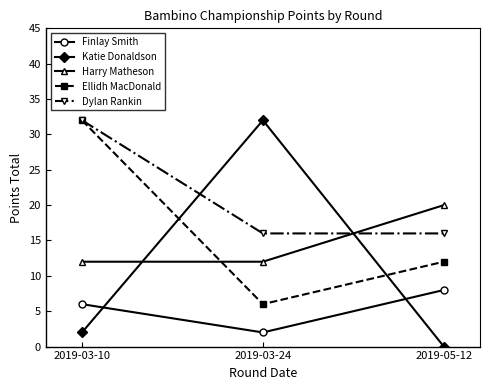

What is the greatest value displayed?

32